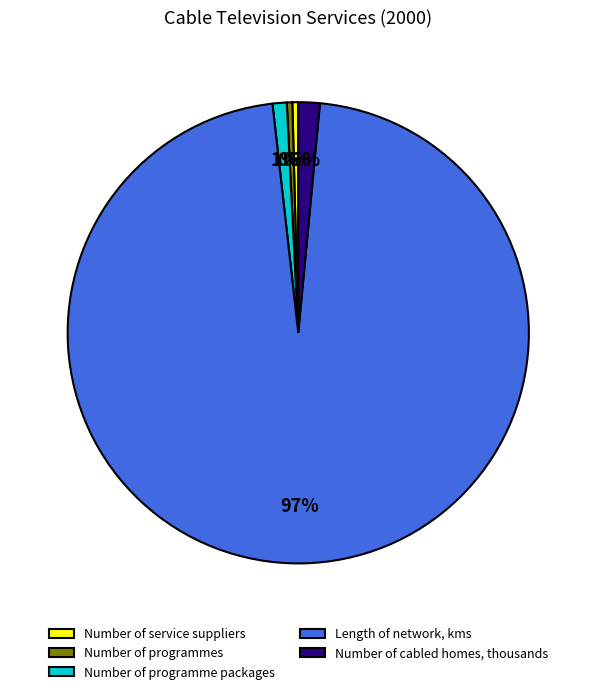

What is the majority slice?

Length of network, kms